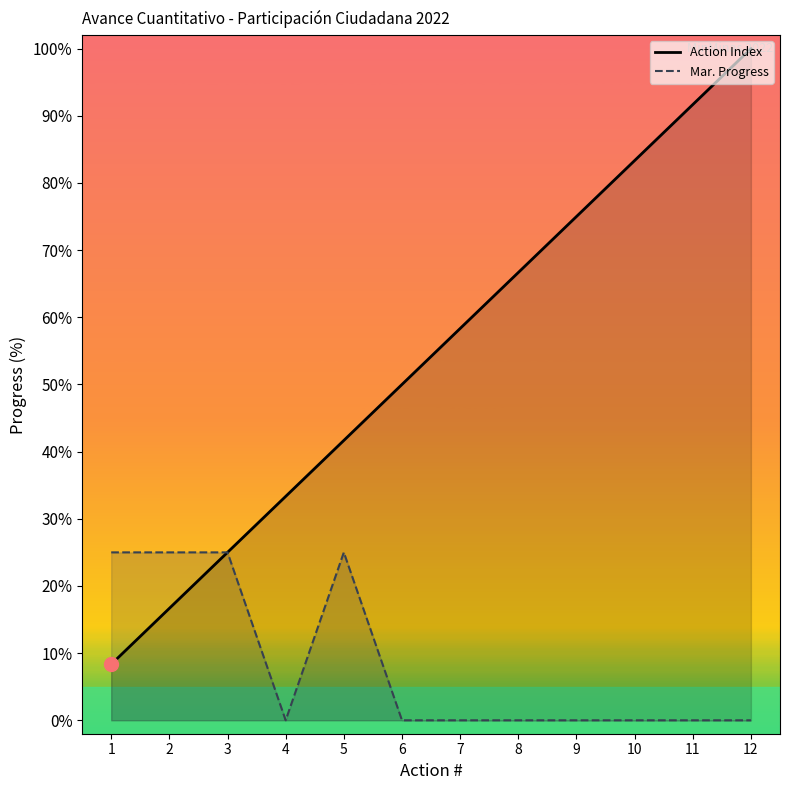

True or false: Mar. Progress and Action Index intersect in this chart.

False